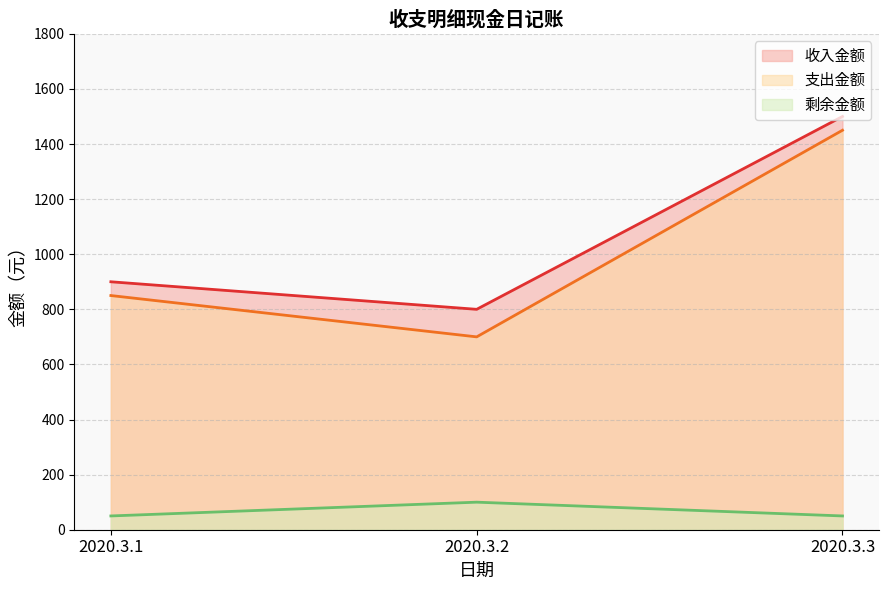

What is the sum of all 剩余金额 values?

200